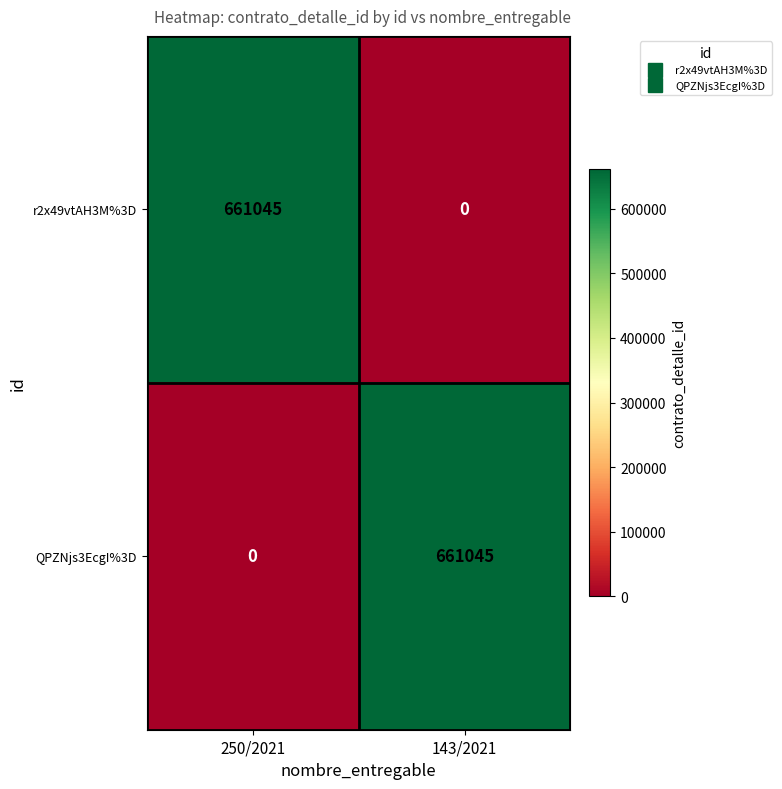

Reading left to right, list all the values displayed in this chart.

r2x49vtAH3M%3D: 250/2021=661045	143/2021=0
QPZNjs3EcgI%3D: 250/2021=0	143/2021=661045